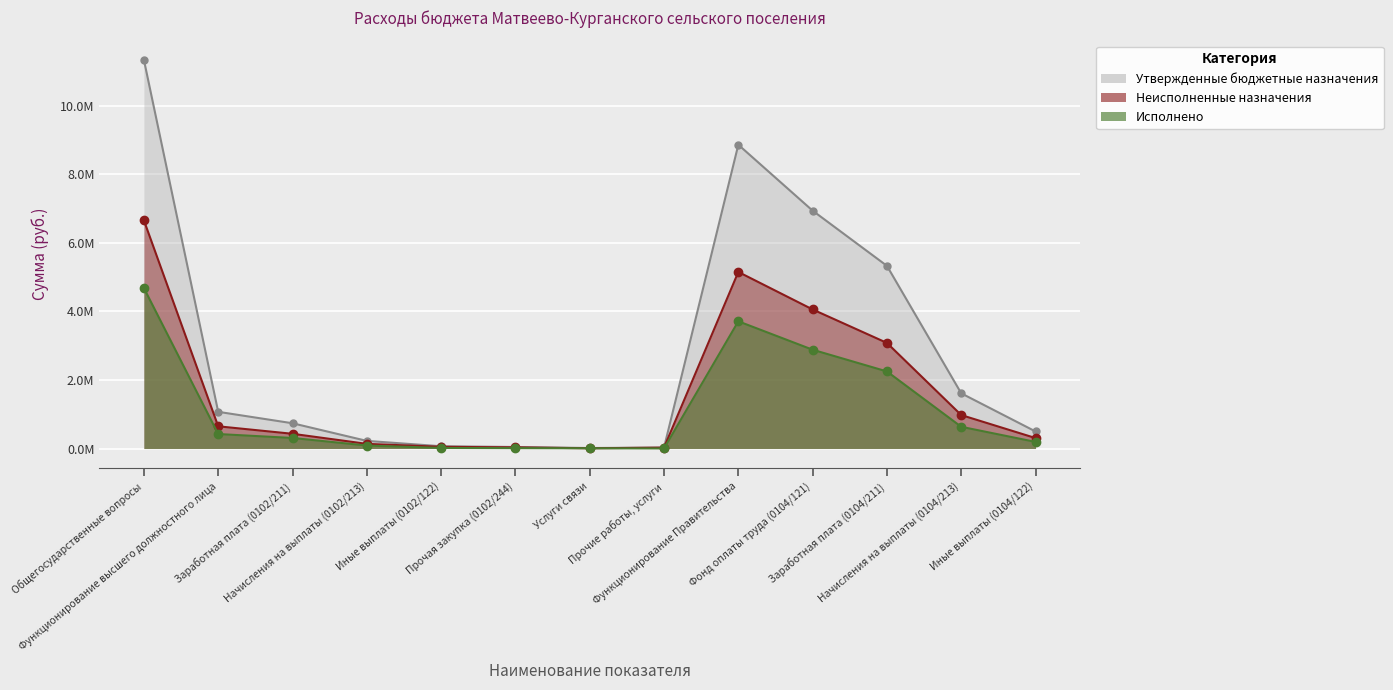

What is the sum of the Исполнено values at Функционирование Правительства and Иные выплаты (0104/122)?

3901166.3